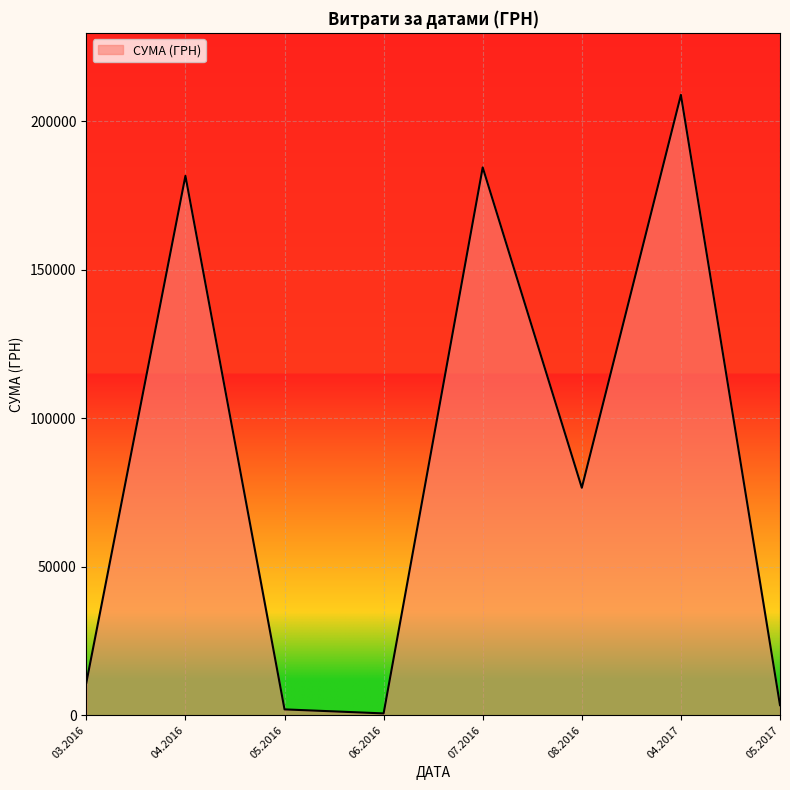

What is the change in value from 07.2016 to 04.2017?

+24434.1